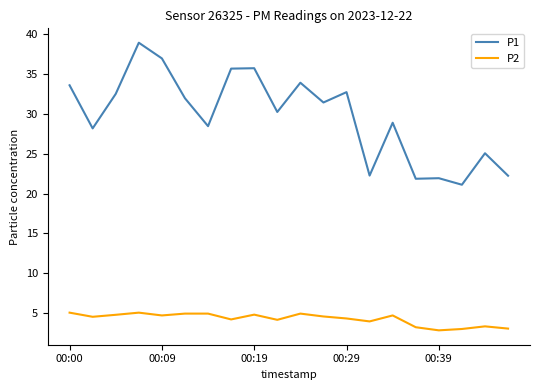

What is the greatest value displayed?

38.9